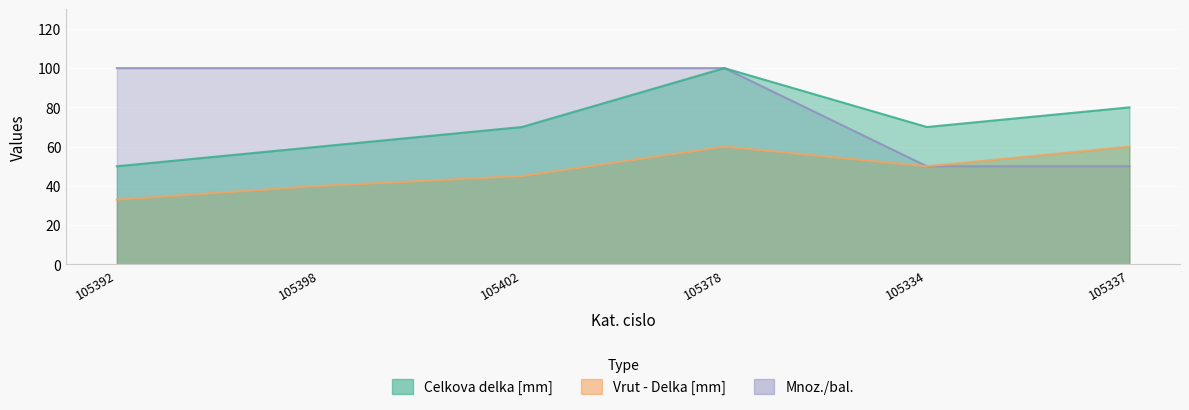

What is the difference between the maximum and minimum values in the Mnoz./bal. series?

50